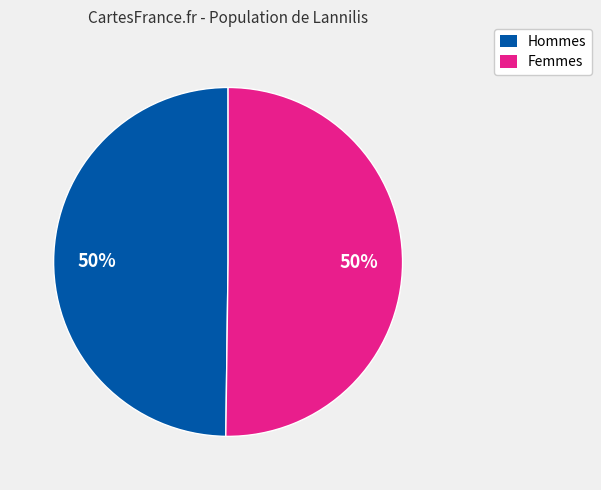

To the nearest percent, what is the average slice percentage?

50%